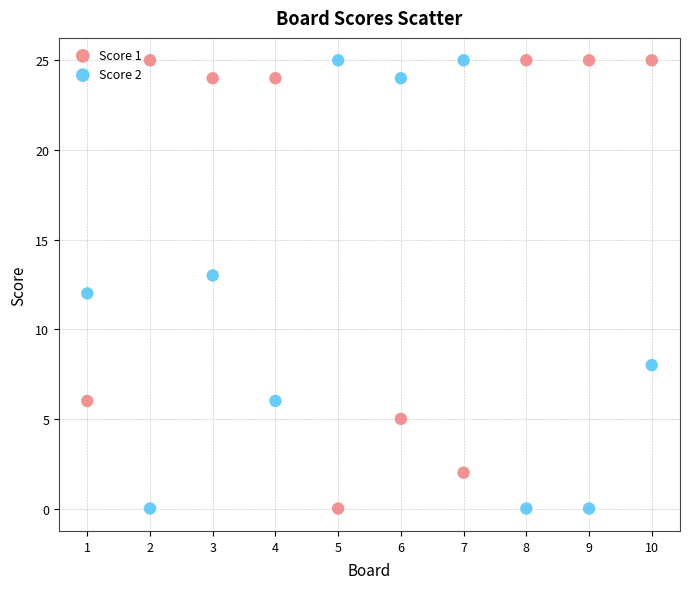

Across all data points, what is the range of X values (max minus min)?

9